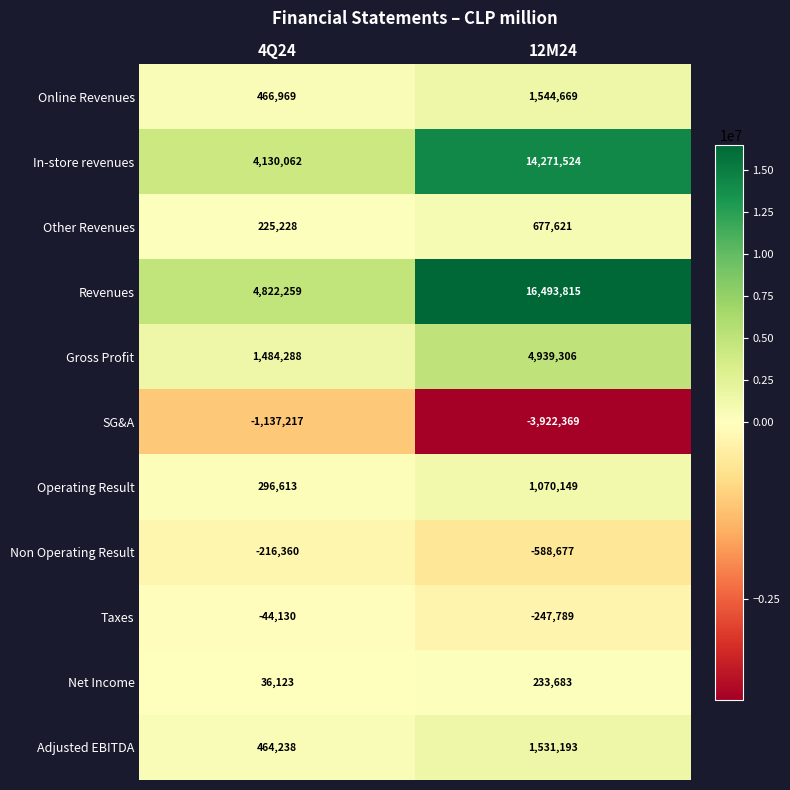

What is the sum of all Net Income values?

269806